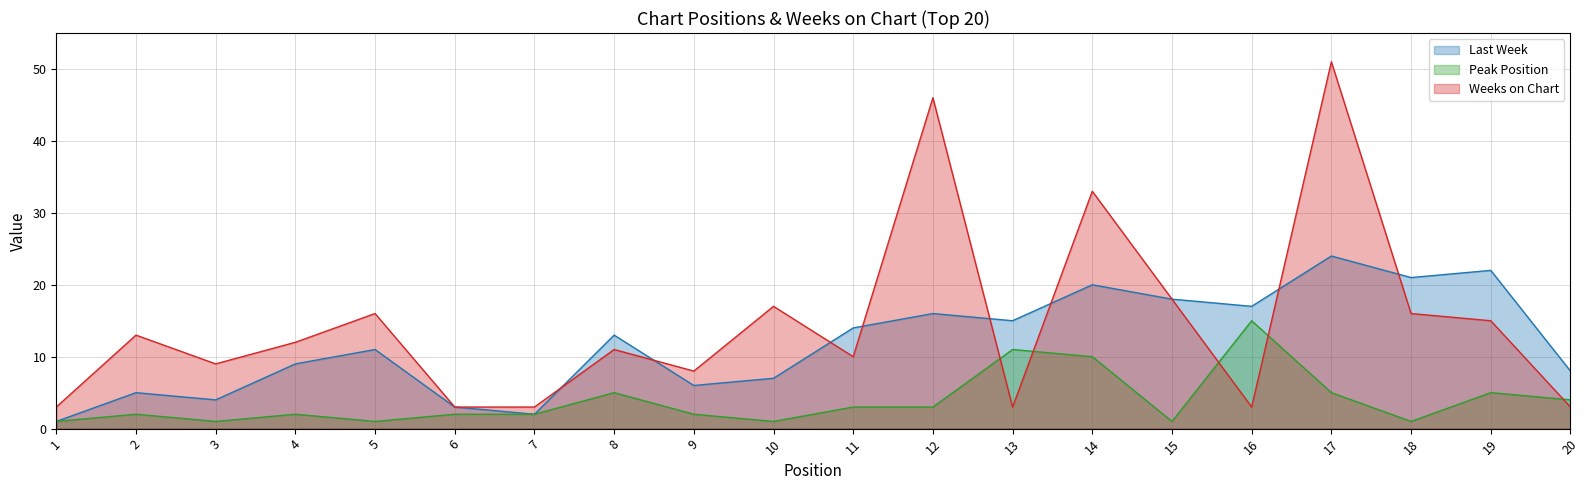

Which series has the largest range (max minus min)?

Weeks on Chart